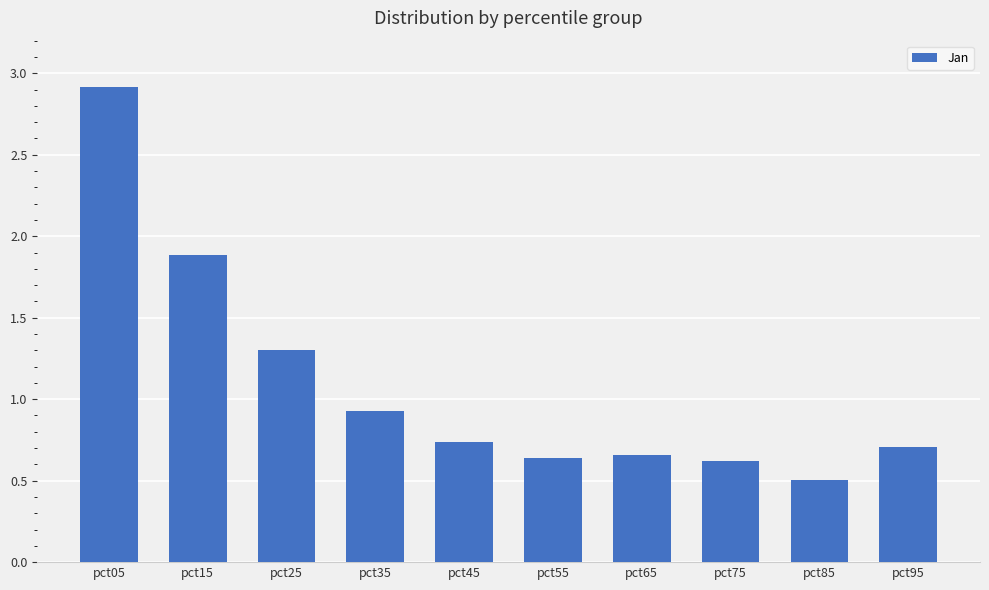

Is it true that the value at pct15 is 0.5?

False